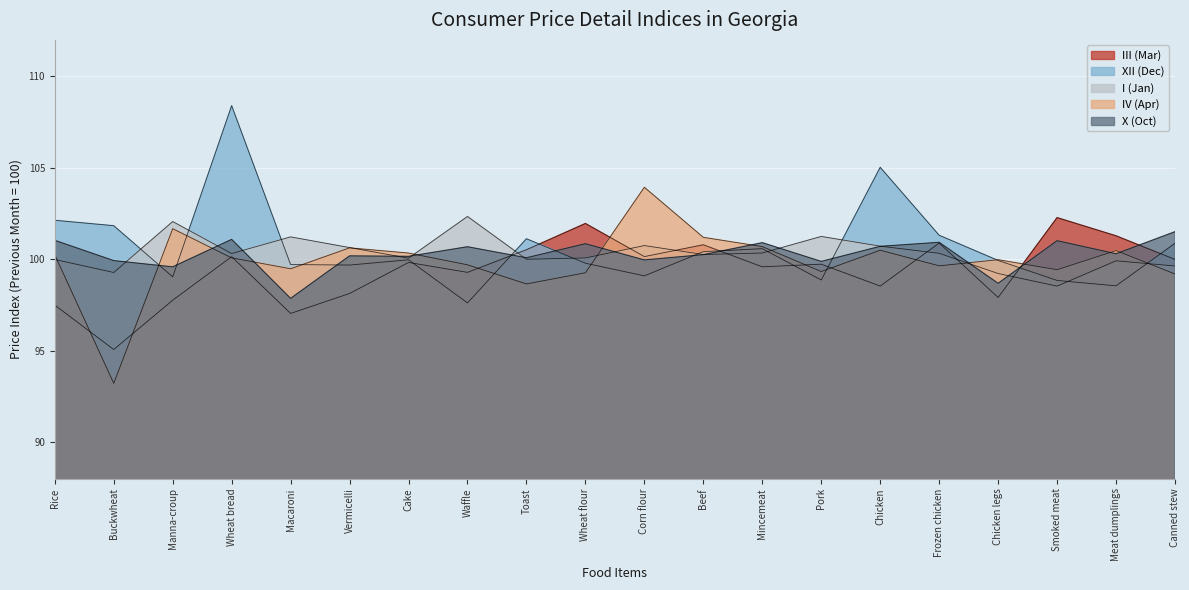

Where is the first local maximum for IV (Apr)?

Manna-croup